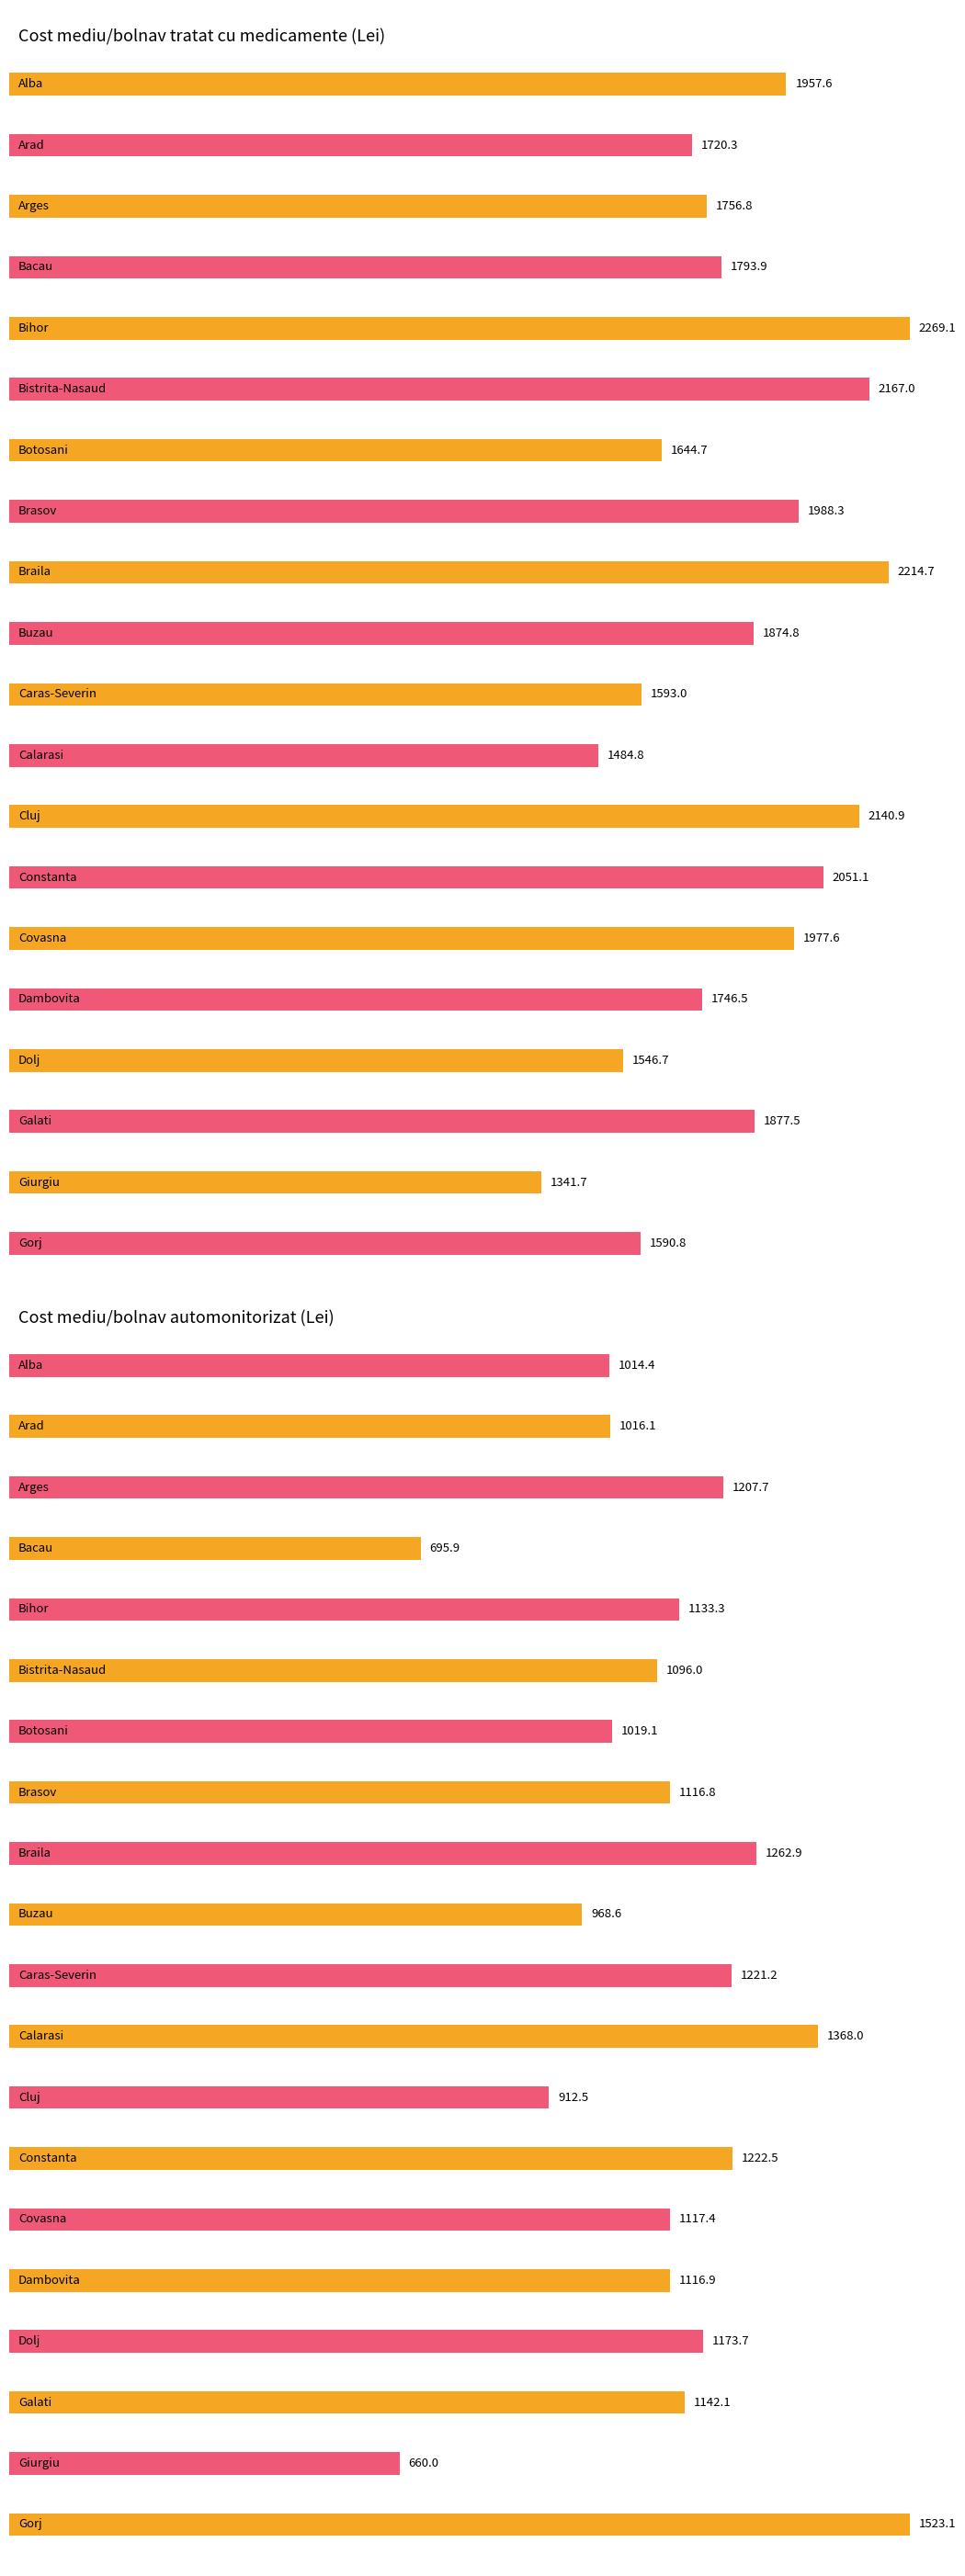

How many values in the Cost mediu/bolnav automonitorizat series are below 1117?

10